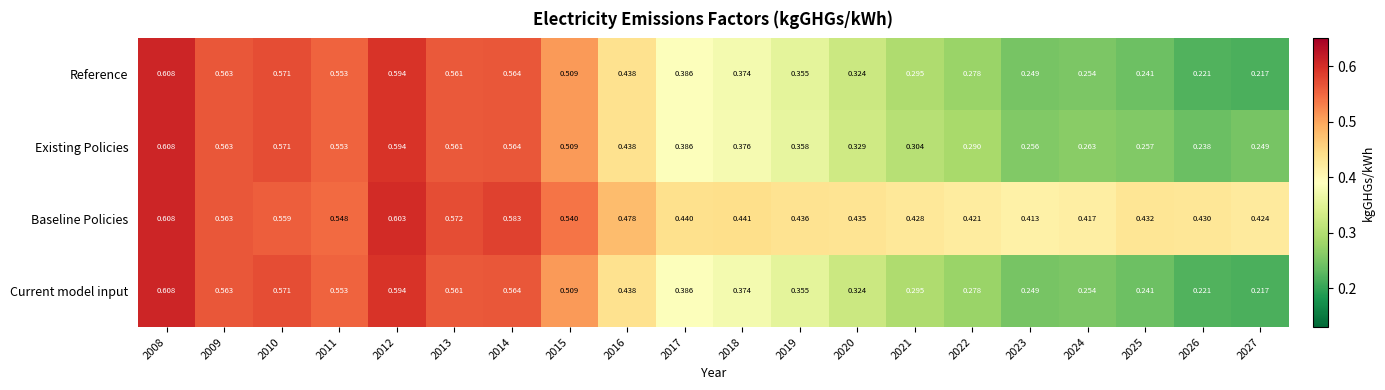

What is the total value across all series at 2014?

2.3